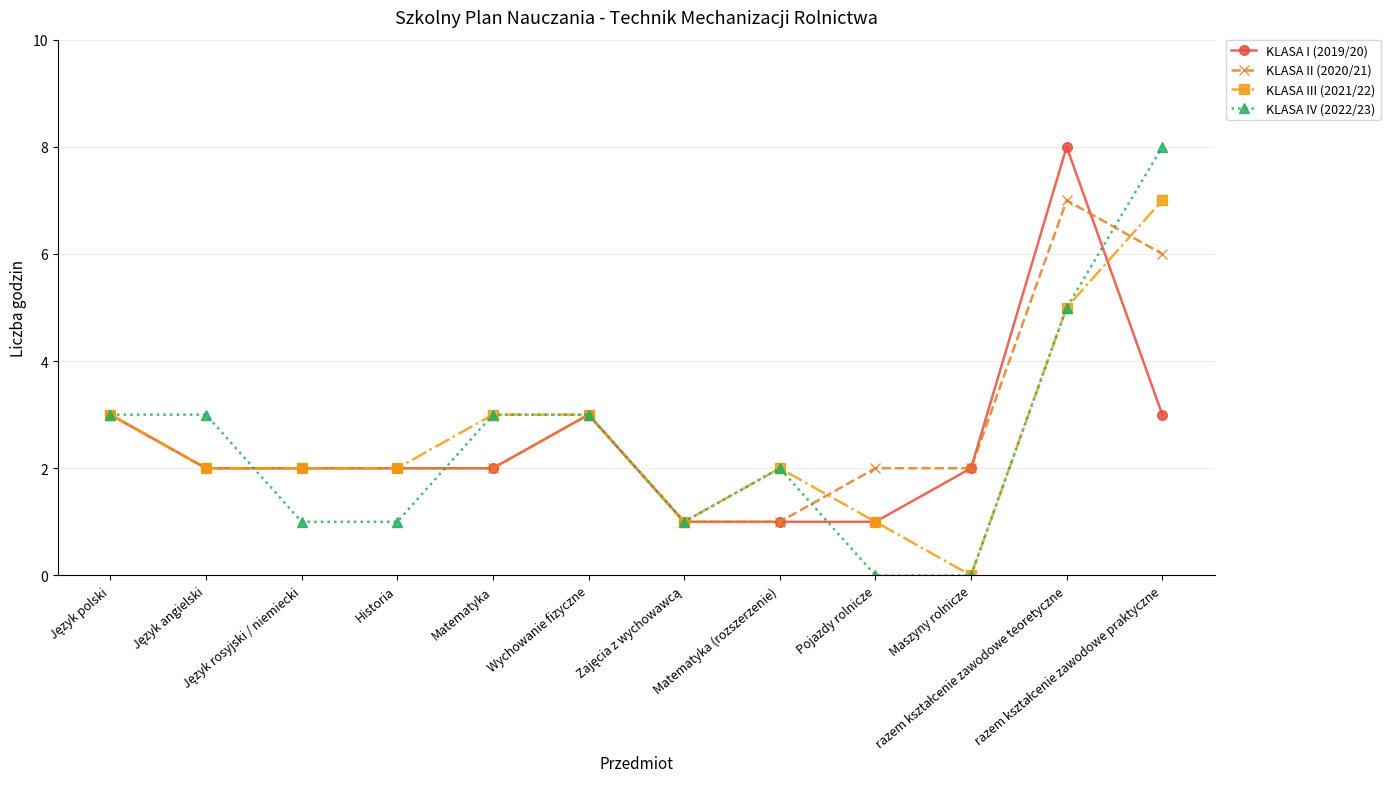

What are all the series names shown in the legend?

KLASA I (2019/20), KLASA II (2020/21), KLASA III (2021/22), KLASA IV (2022/23)